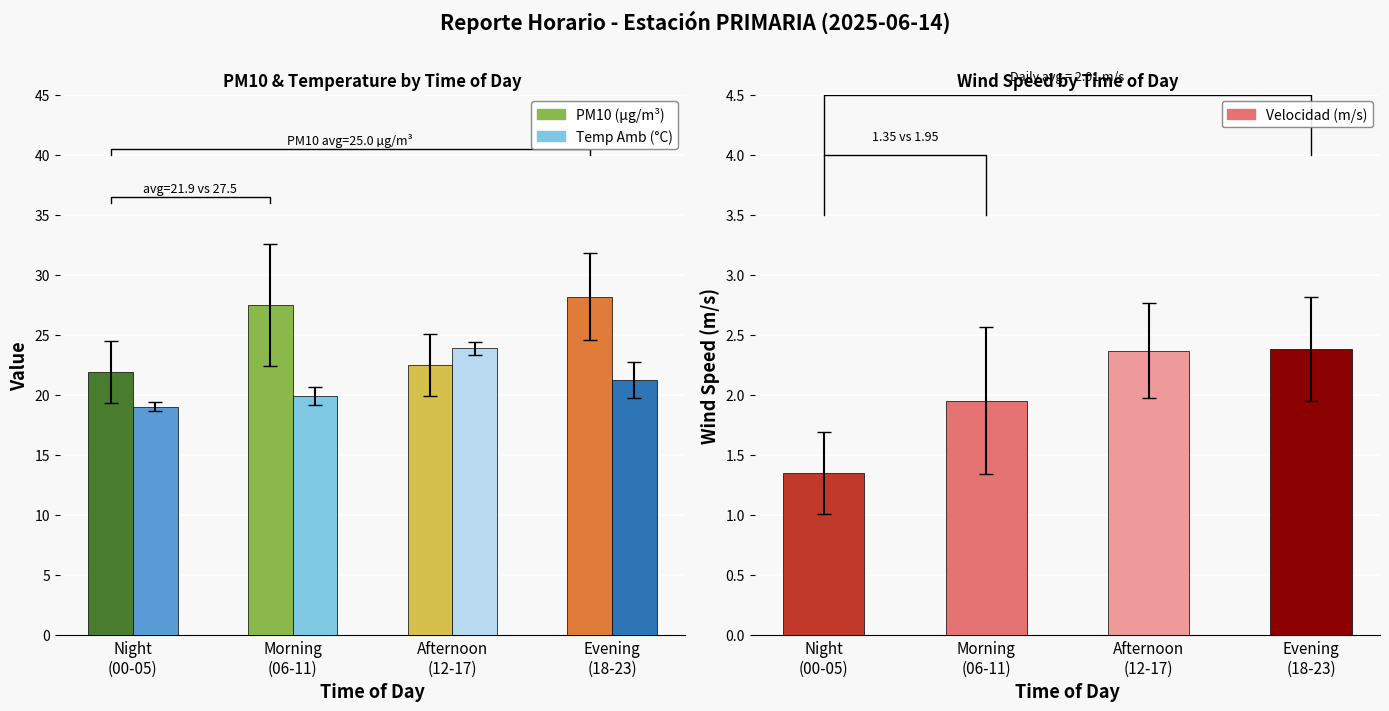

Reading left to right, what are all the values shown in this chart?

PM10 (µg/m³): 21.9	27.5	22.5	28.2
Temperatura Amb (°C): 19.0	19.9	23.9	21.2
Velocidad (m/s): 1.3	1.9	2.4	2.4